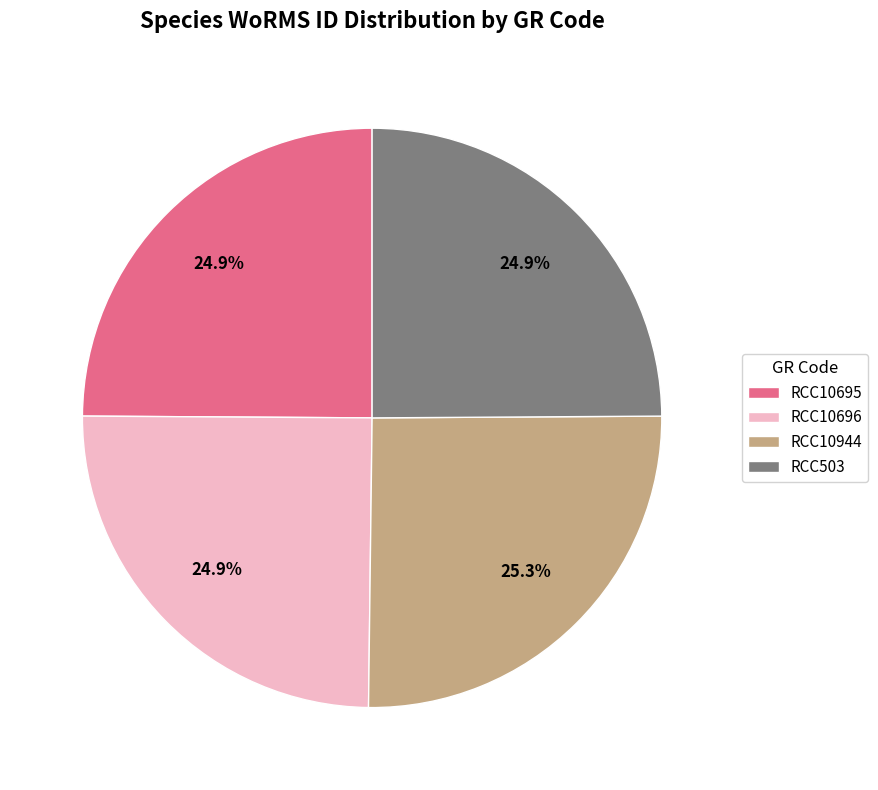

Combined, do RCC10695 and RCC503 account for over 50%?

No